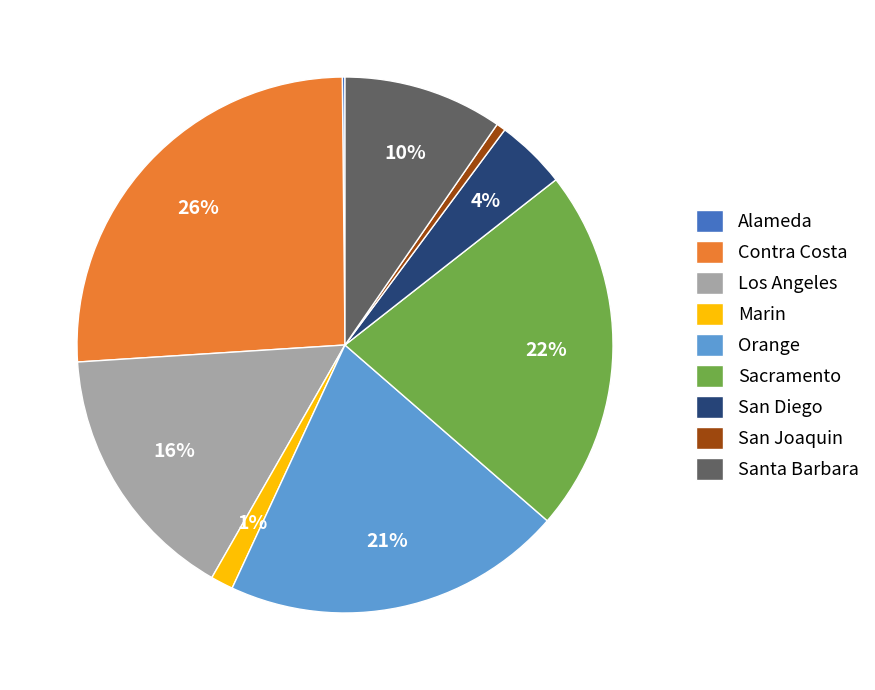

What is the largest slice in the pie chart?

Contra Costa